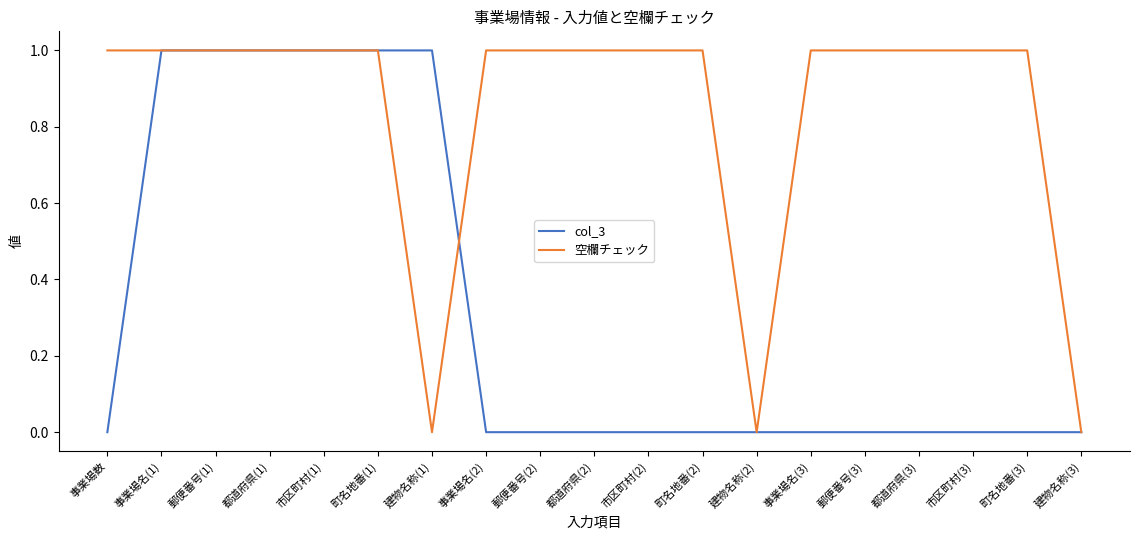

Is it true that col_3 equals 0 at 事業場数?

True